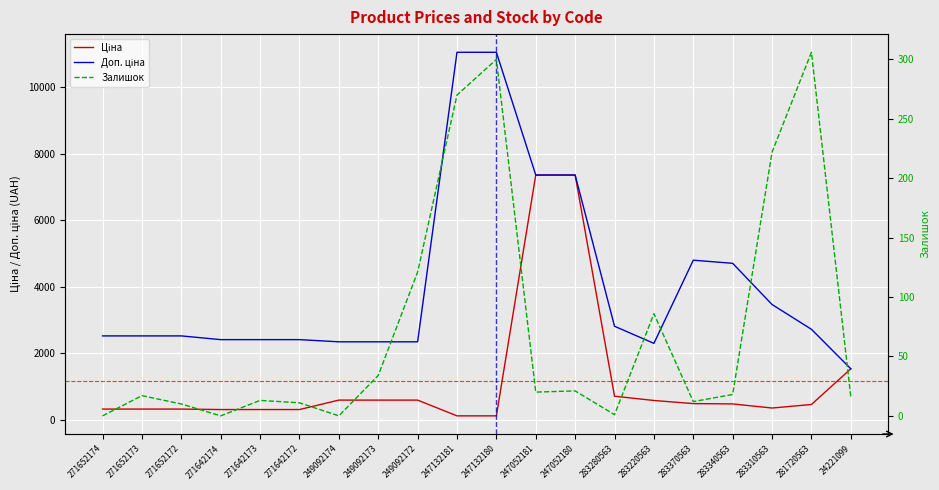

List the labels in order of Доп. ціна value, smallest first.

24221099, 283220563, 249092174, 249092173, 249092172, 271642174, 271642173, 271642172, 271652174, 271652173, 271652172, 281720563, 283280563, 283310563, 283340563, 283370563, 247052181, 247052180, 247132181, 247132180